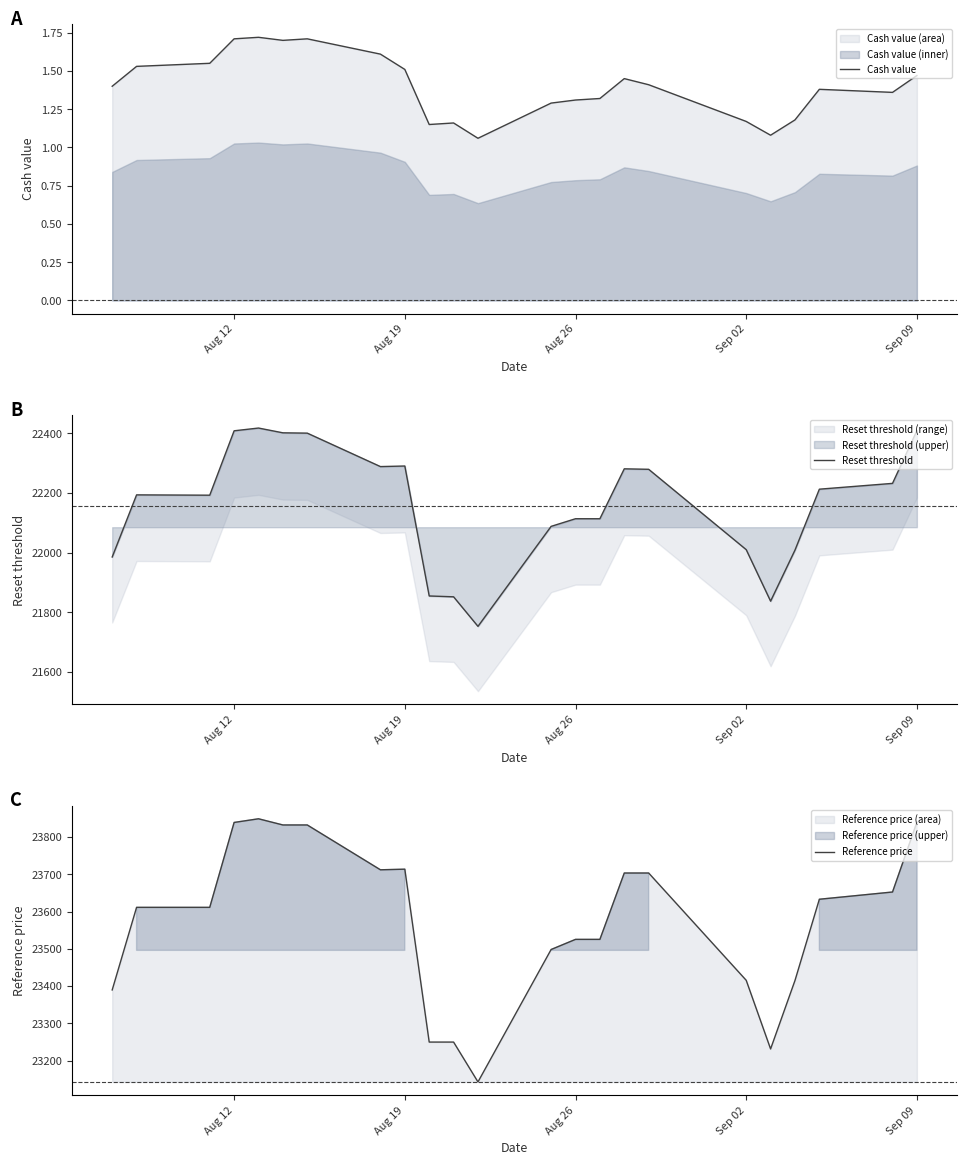

What is the highest value of the Reference price series?

23849.0